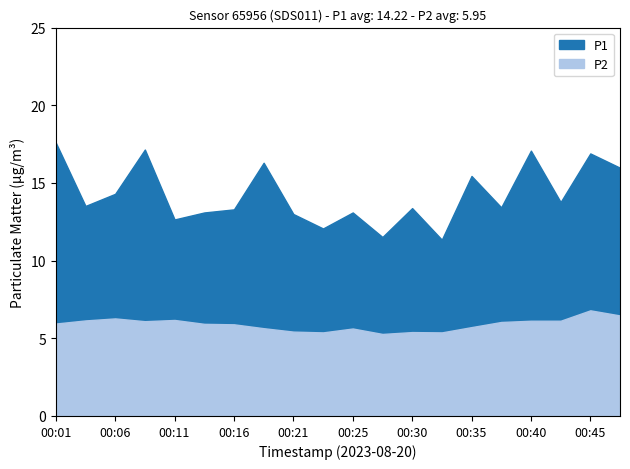

What is the spread (max minus min) of values at 00:03?

7.4